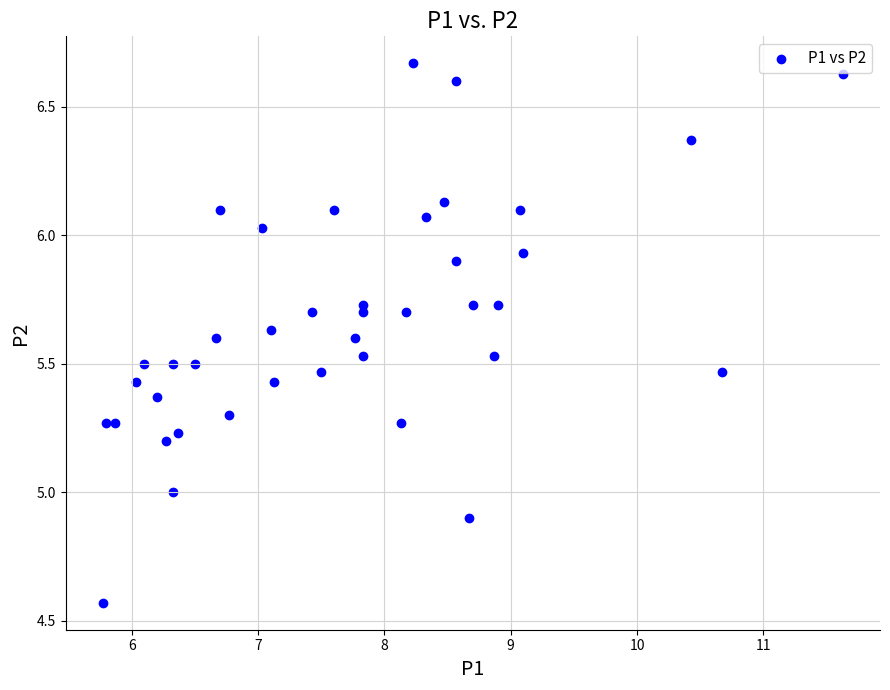

What is the range of Y values (max minus min)?

2.1